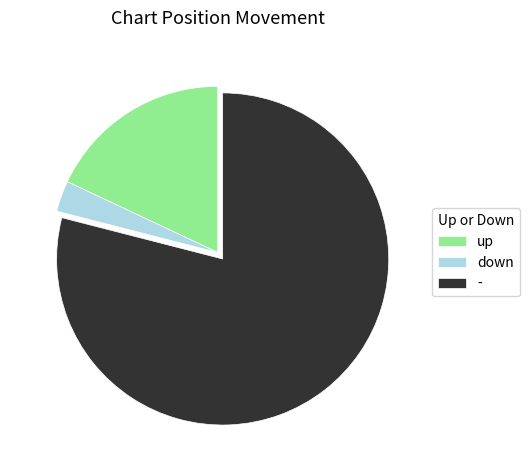

Is it true that - is 67% of the pie?

False